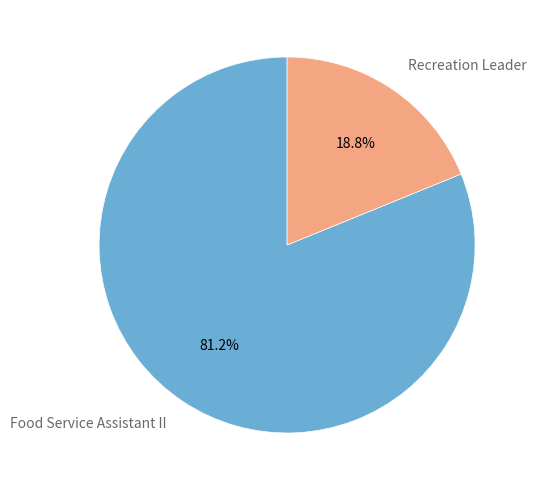

How many slices are in this pie chart?

2